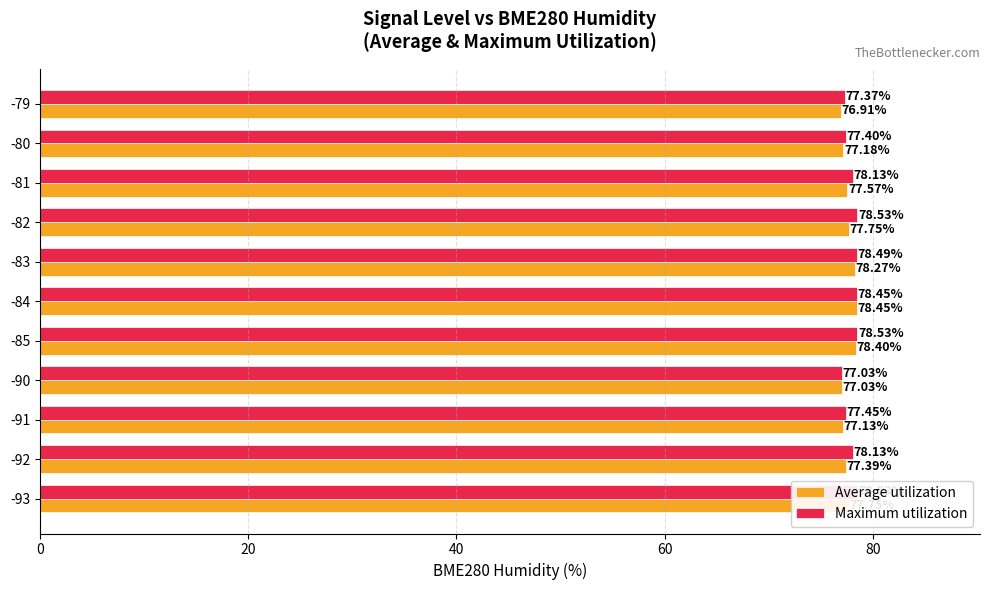

Reading left to right, extract all data points from this chart.

Average utilization: 77.8	77.4	77.1	77.0	78.4	78.5	78.3	77.8	77.6	77.2	76.9
Maximum utilization: 78.5	78.1	77.5	77.0	78.5	78.5	78.5	78.5	78.1	77.4	77.4